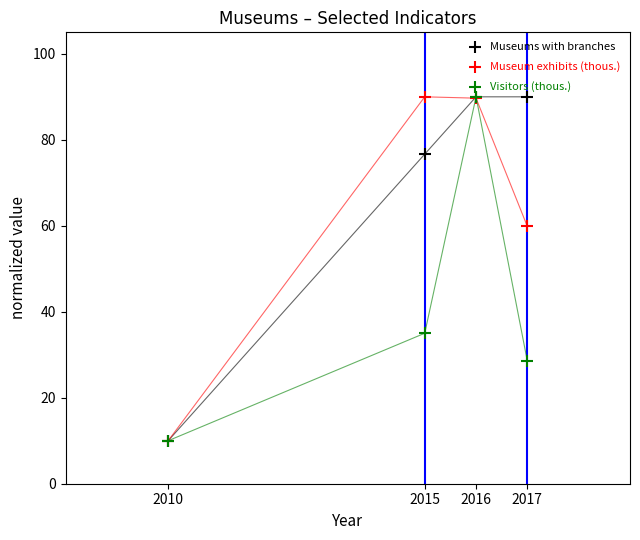

Across all series, what Y value is closest to 49?

59.8